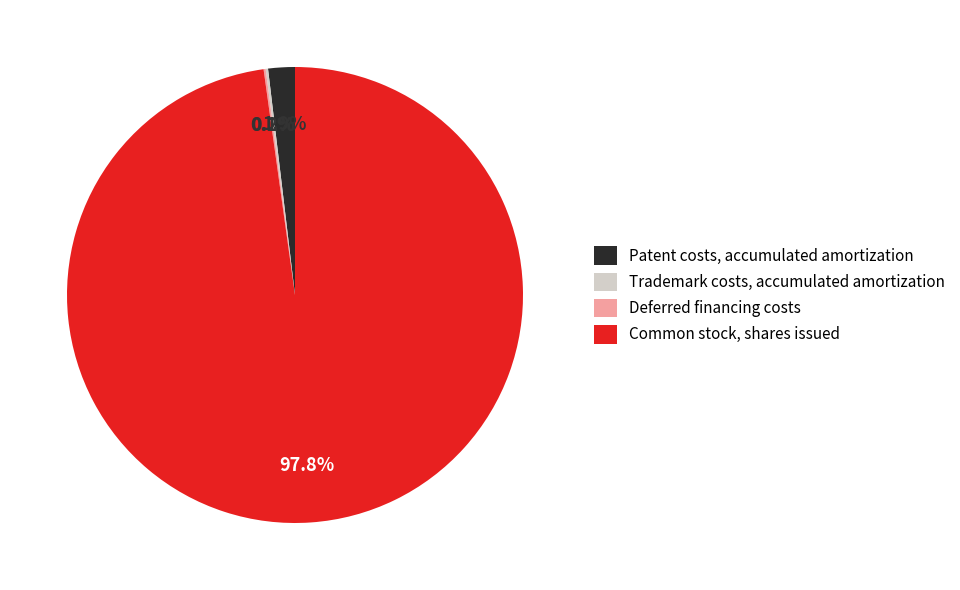

Is Common stock, shares issued the majority of the pie?

Yes